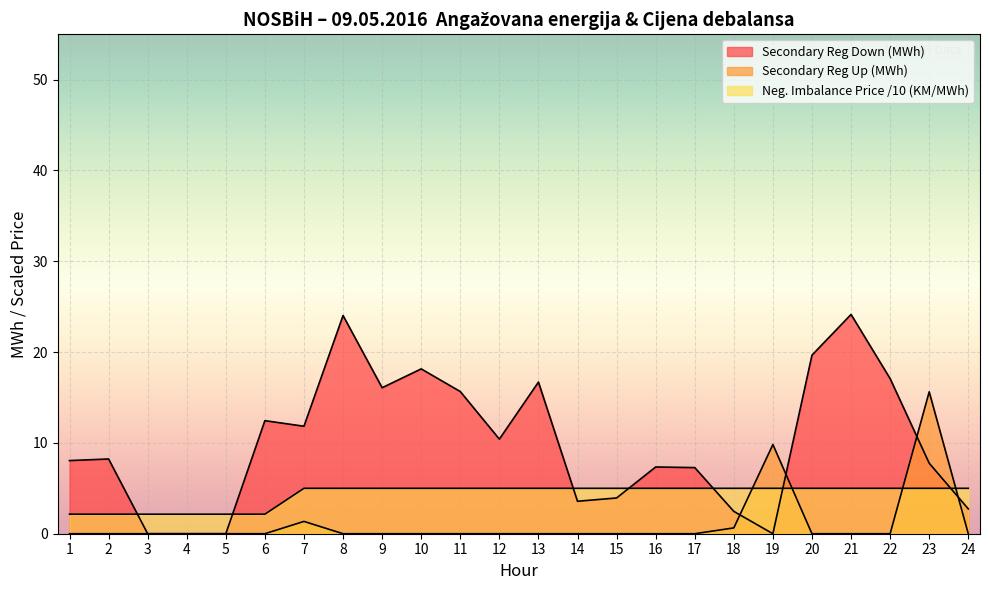

Which label corresponds to the smallest value in the chart?

3